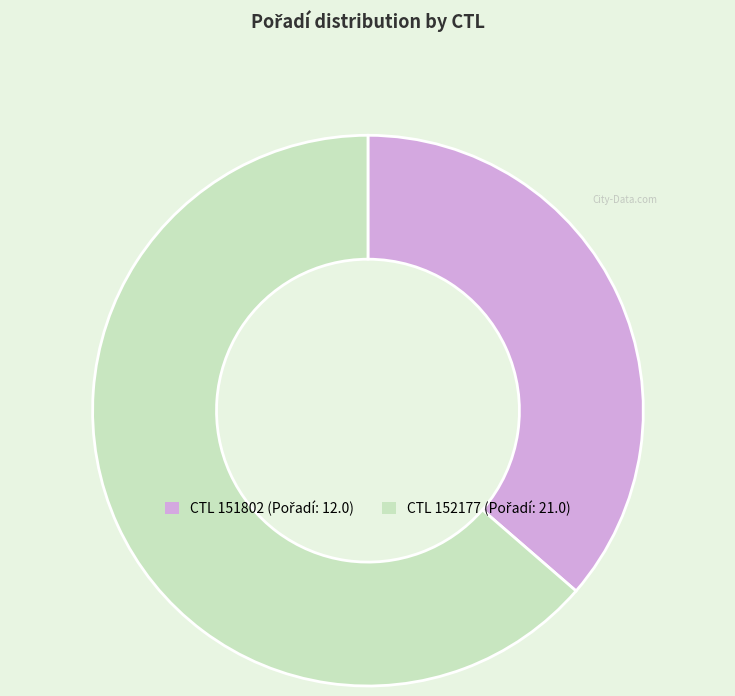

Is there a majority slice in this chart?

Yes